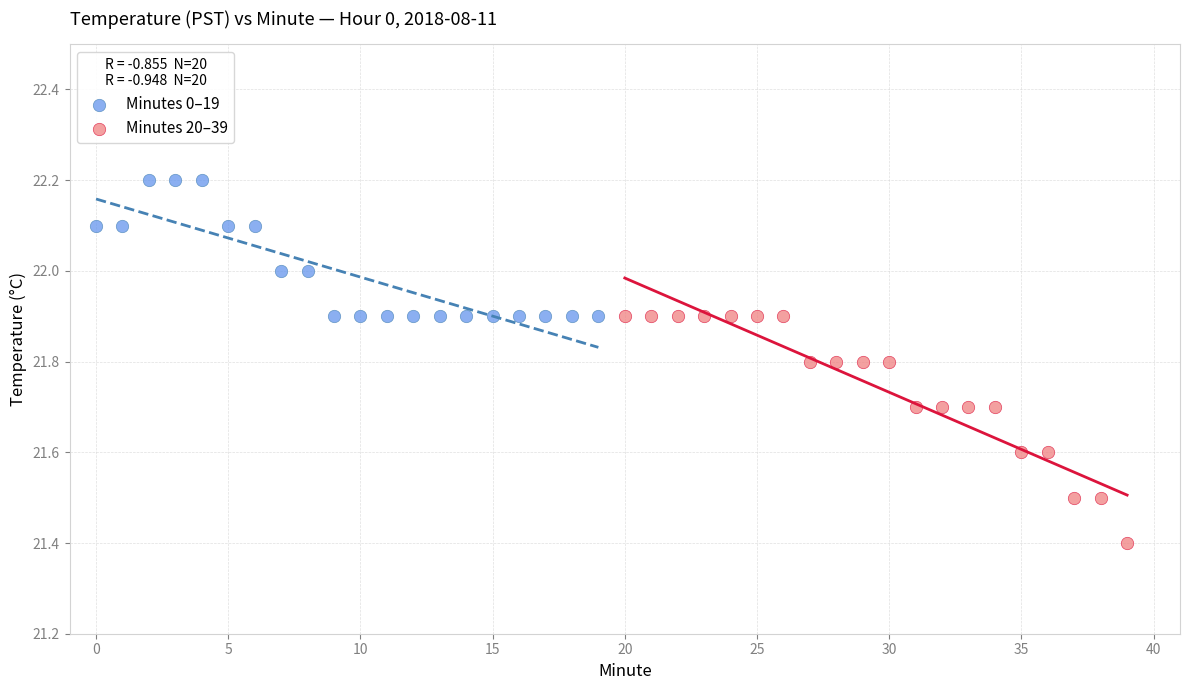

Which series reaches the minimum Y coordinate?

Minutes 20–39